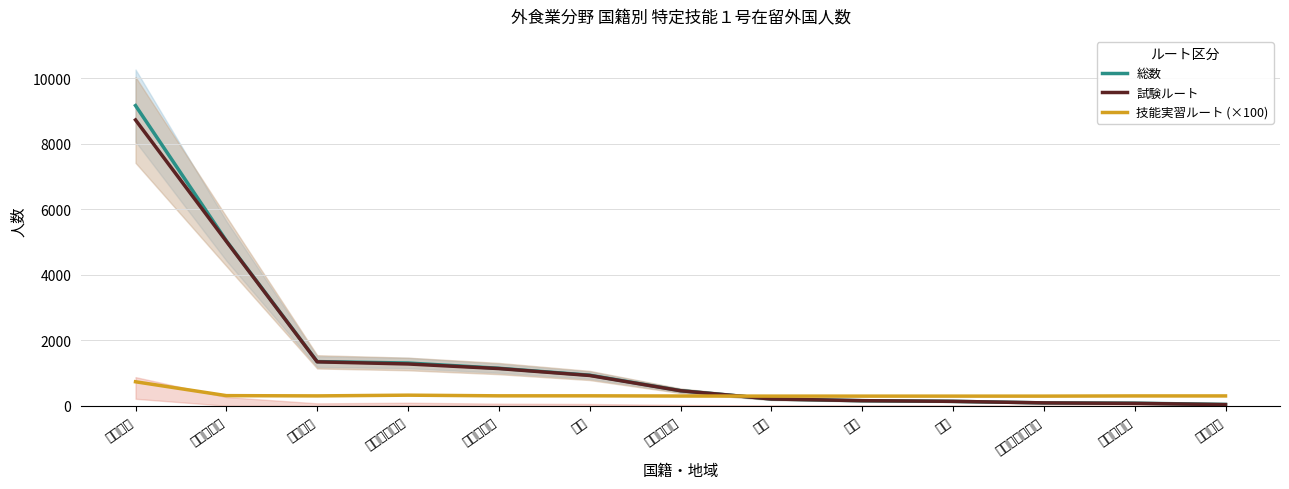

At カンボジア, list the series in order from largest to smallest.

技能実習ルート (×100), 総数, 試験ルート